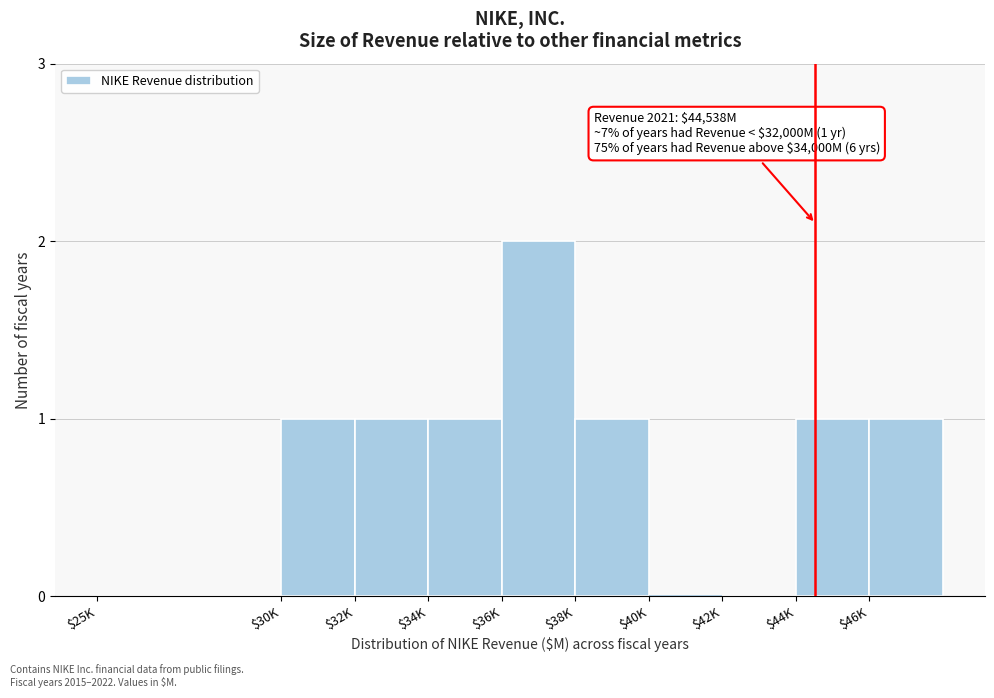

At which category does the chart reach its peak across all series?

$36K